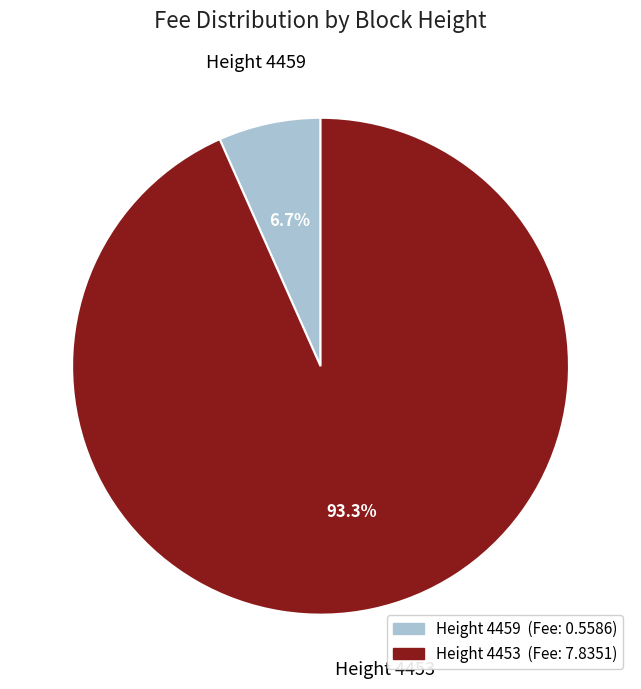

Rank the categories by value from lowest to highest.

Height 4459, Height 4453